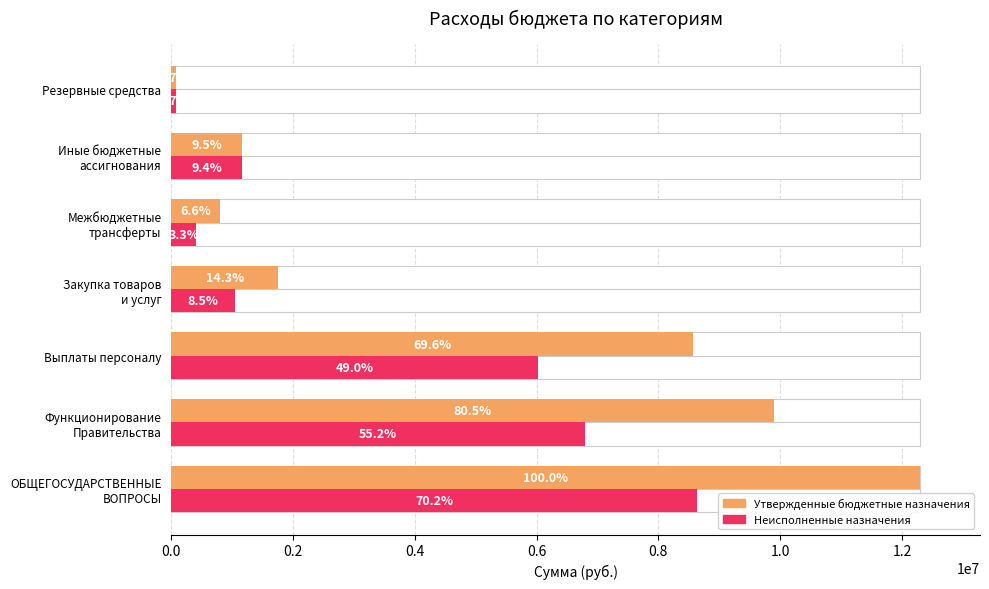

Which series changed the most between ОБЩЕГОСУДАРСТВЕННЫЕ ВОПРОСЫ and Межбюджетные трансферты?

Утвержденные бюджетные назначения